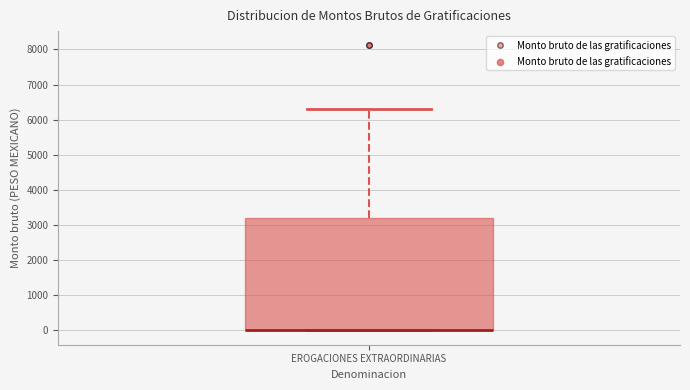

Read this box plot against the y-axis: the position of the median line, the range covered by the box, and the ends of both whiskers. The values are not printed on the chart, so give them approximately, as read against the axis.

median 0 (drawn on the box's lower edge), box 0 to 3200, whiskers 0 to 6300